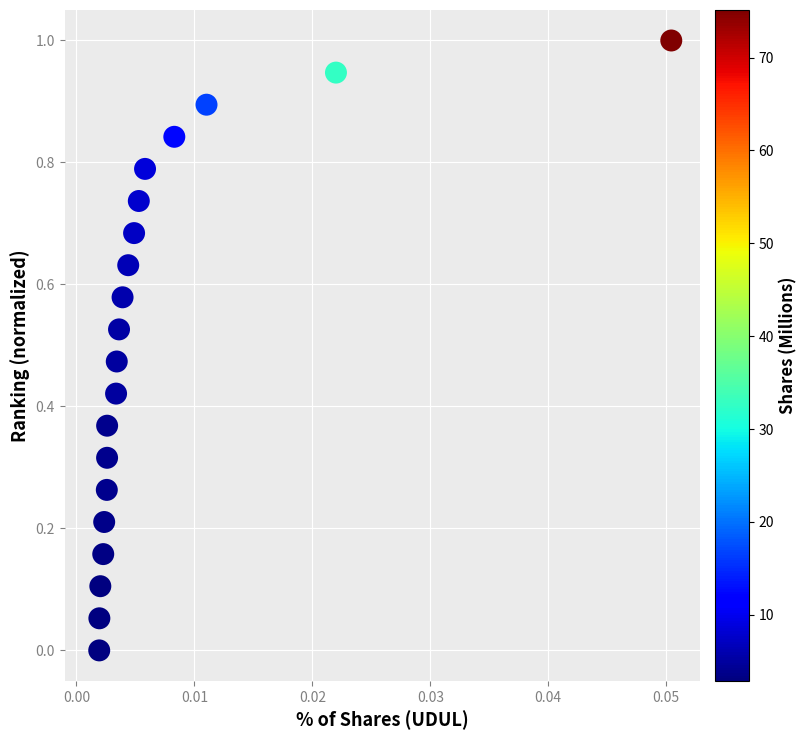

What is the range of Y values (max minus min)?

1.0